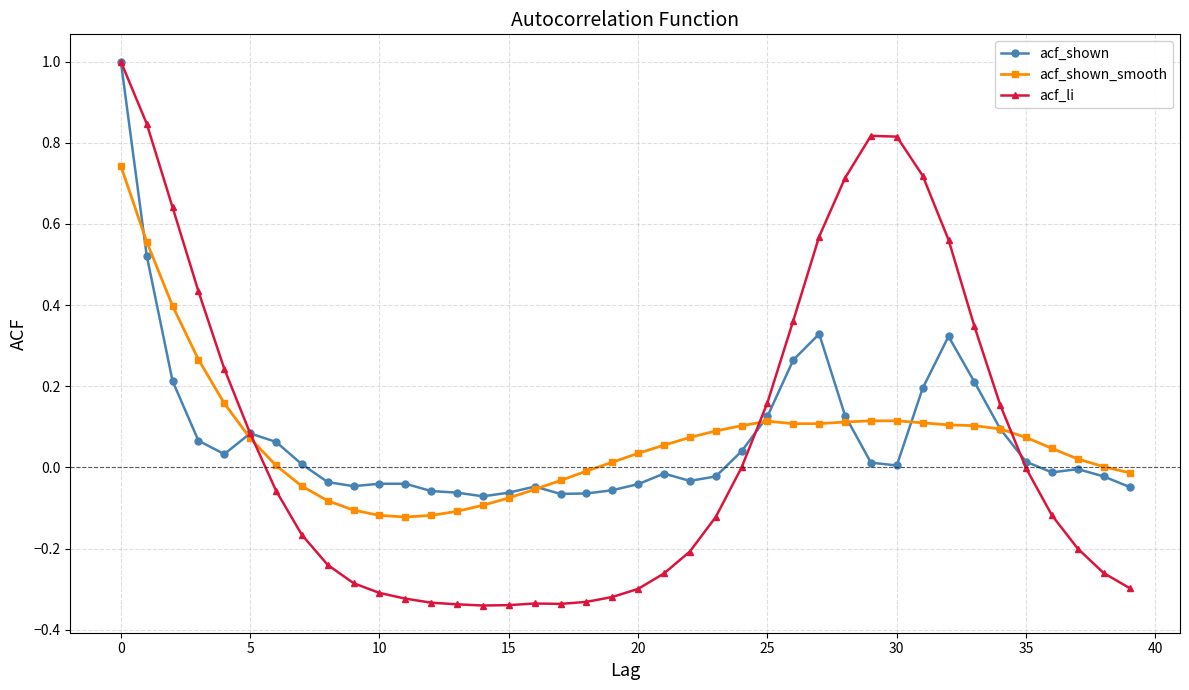

True or false: acf_shown has more than 1 interior local peaks.

True